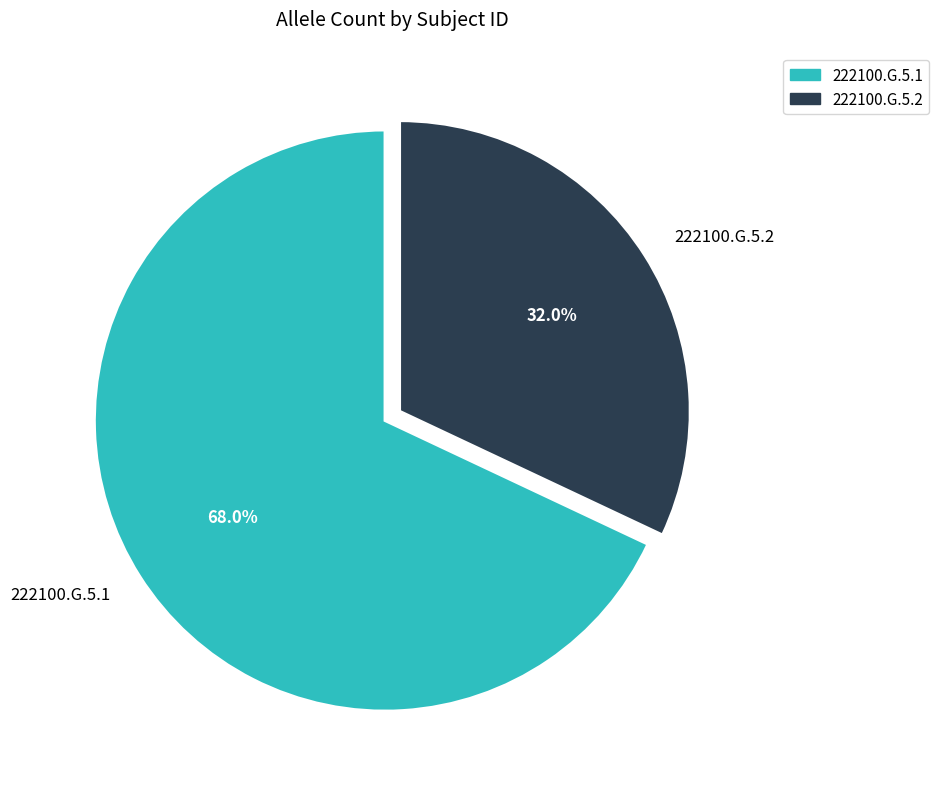

Which slice is the largest?

222100.G.5.1